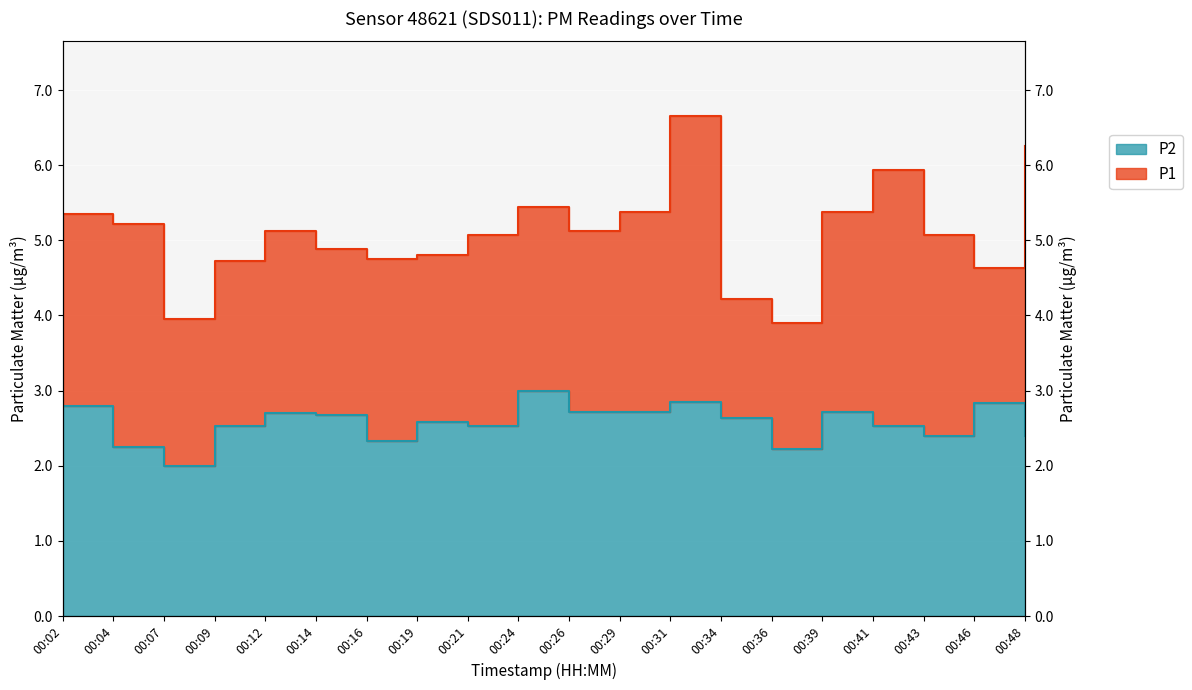

Which category has the highest value across all series?

00:31